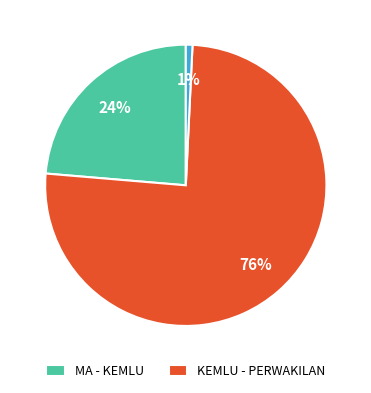

Is there any slice that represents more than half of the pie?

Yes